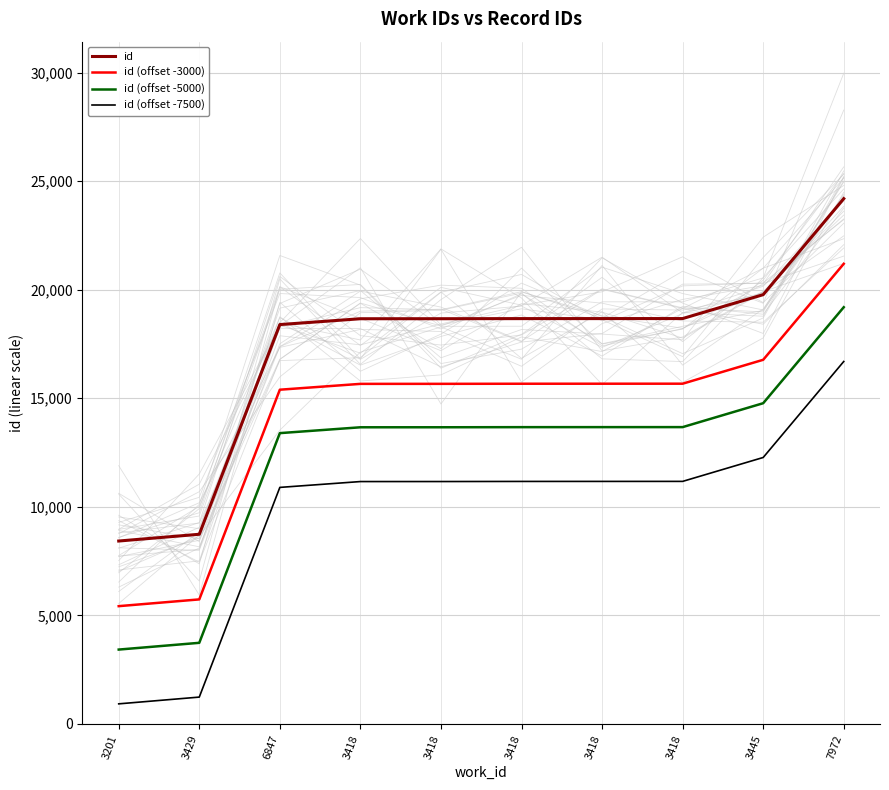

How many lines are shown in the chart?

4